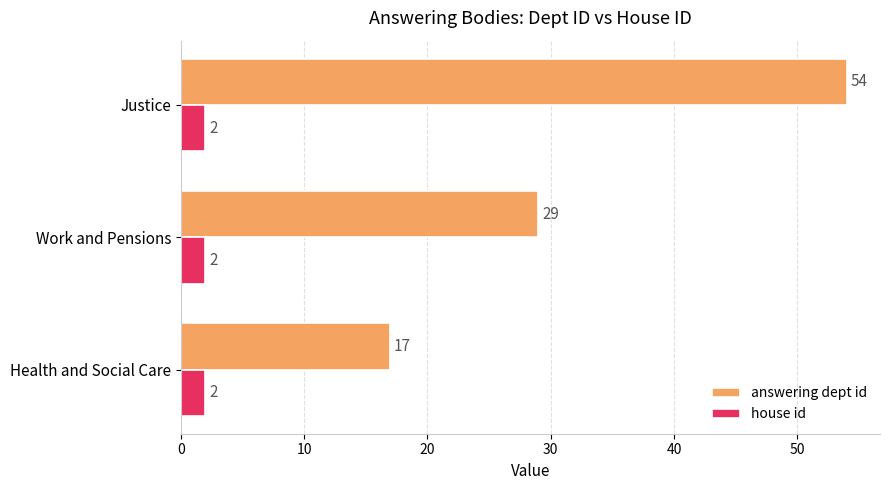

How many categories are shown in the chart?

3